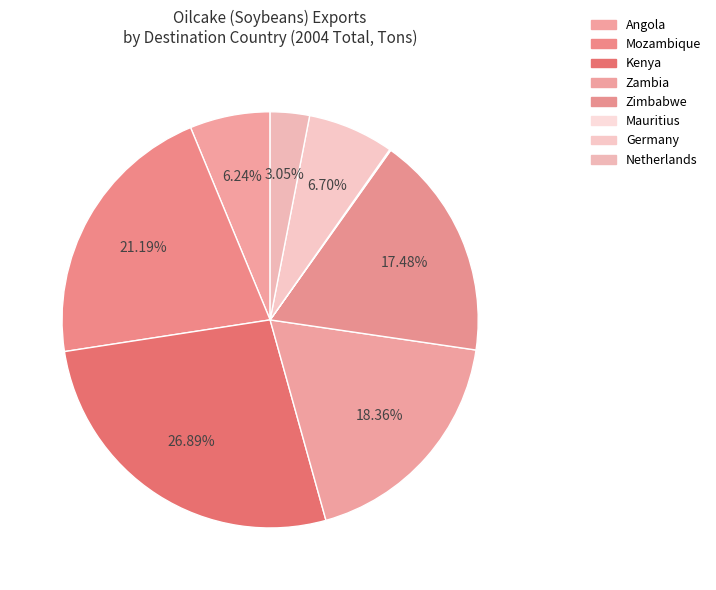

Which slice is the smallest?

Mauritius